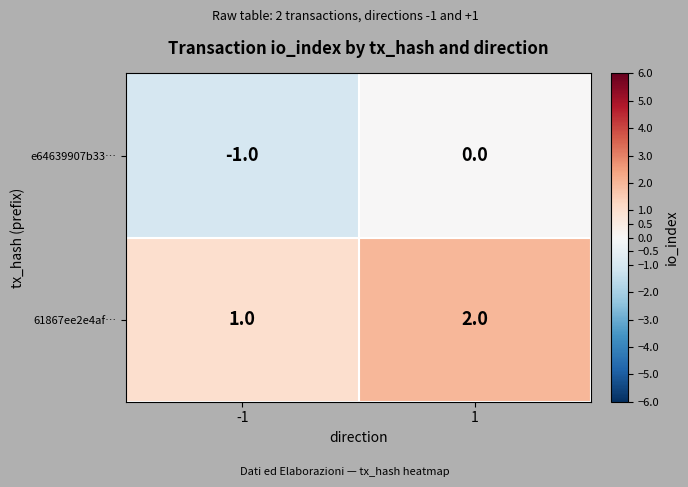

Reading left to right, extract all data points from this chart.

e64639907b33…: -1	0
61867ee2e4af…: 1	2